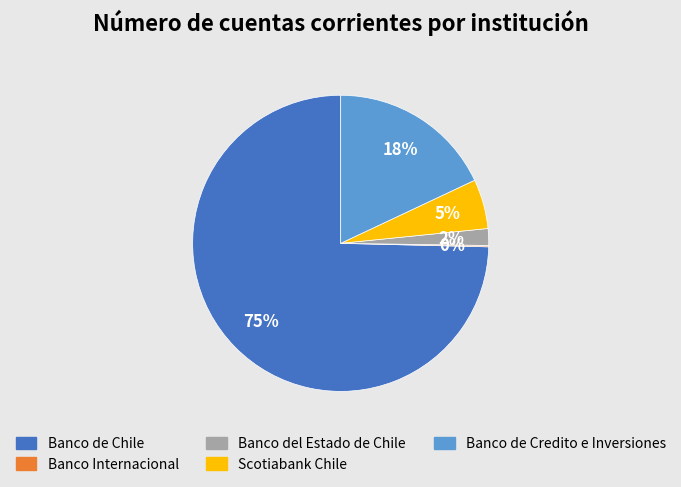

Is it true that Banco de Chile is 75% of the pie?

True